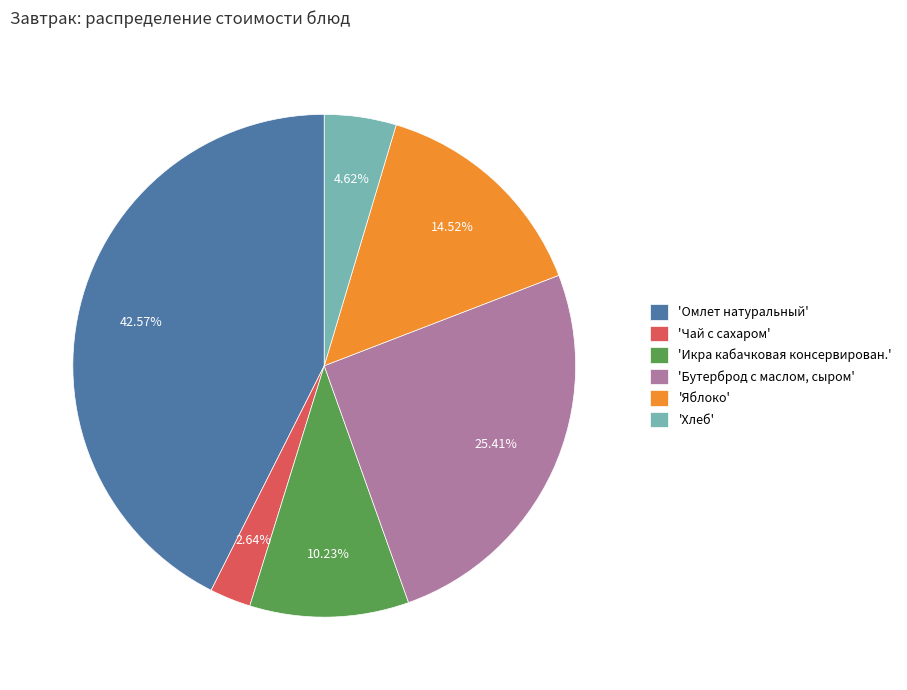

Is there any slice that represents more than half of the pie?

No